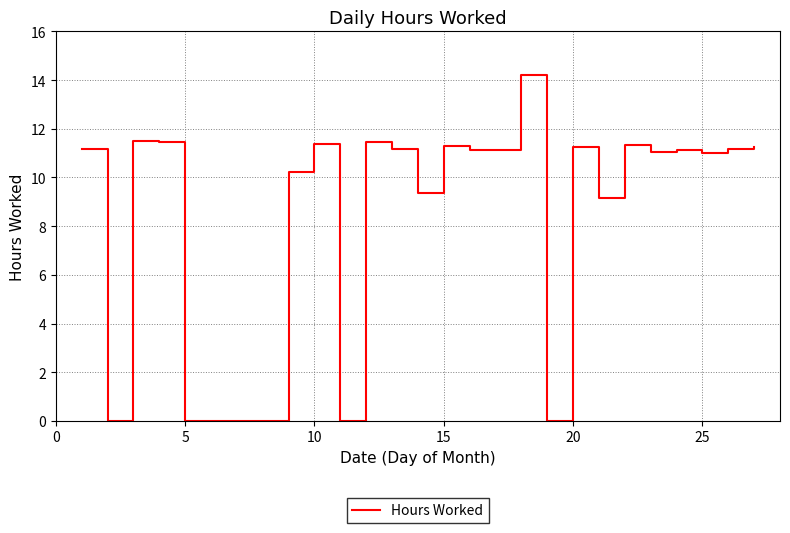

What is the difference between the maximum and minimum values?

14.2